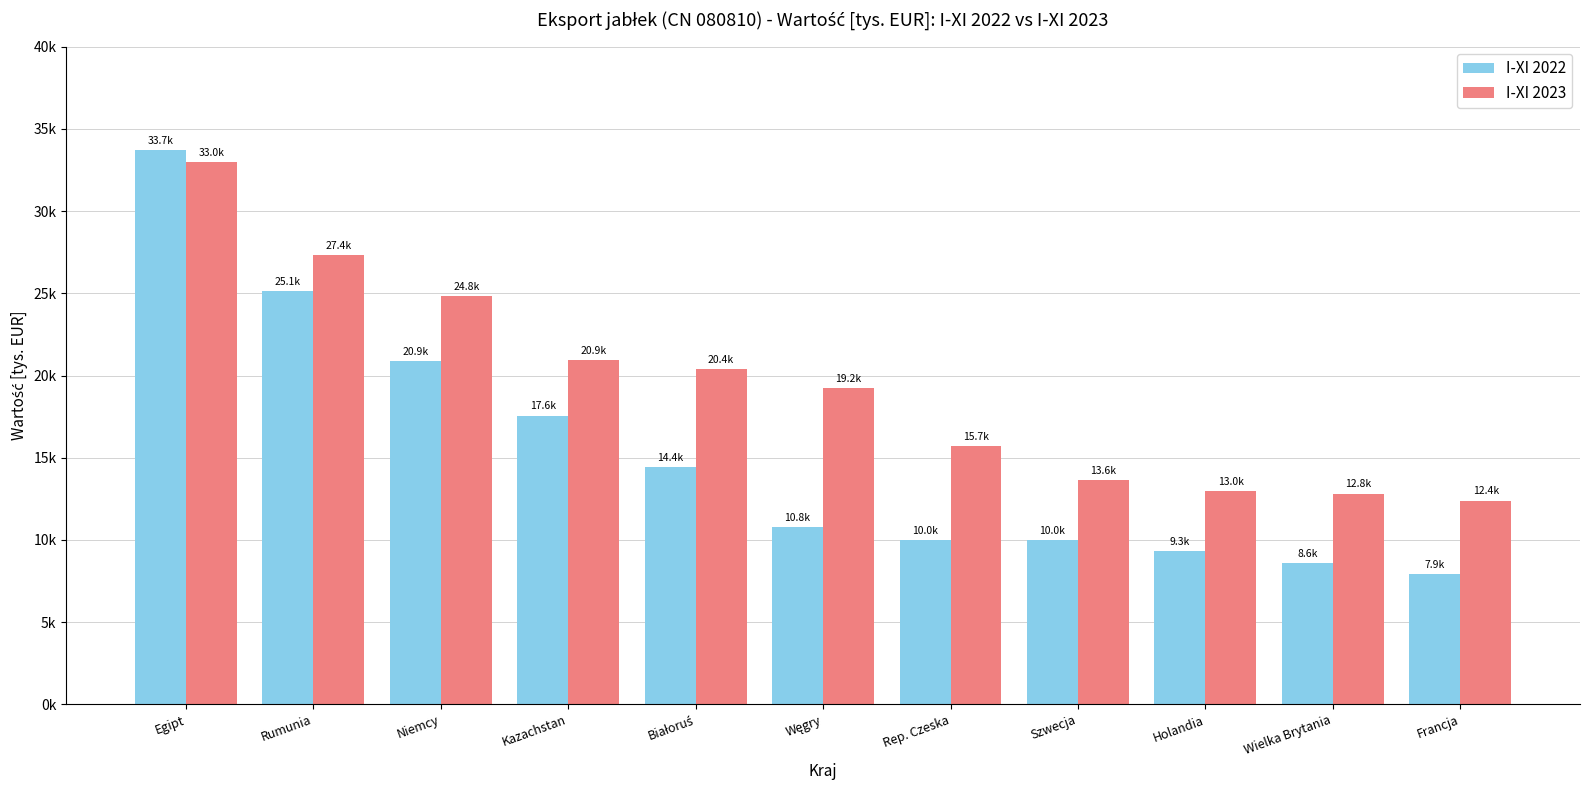

What is the value of the I-XI 2022 bar at the 1st from the left?

33736.7